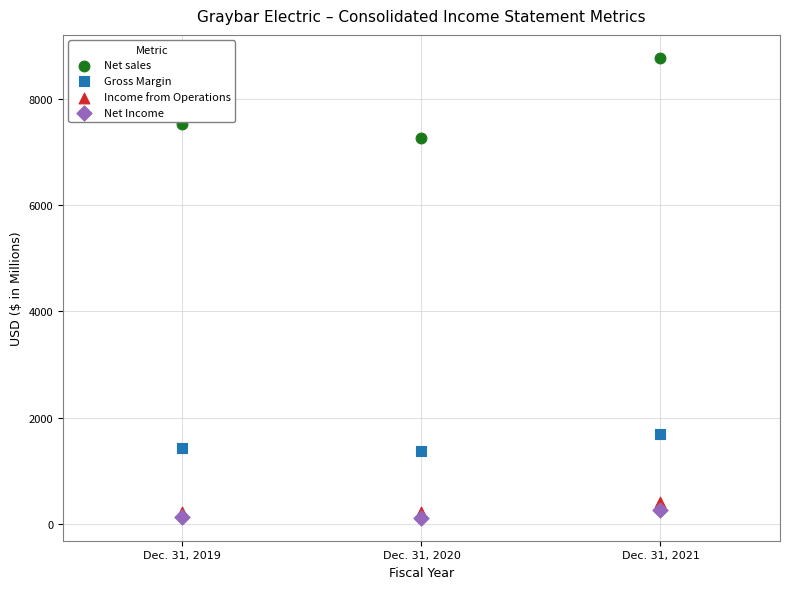

Which series reaches the maximum Y coordinate?

Net sales